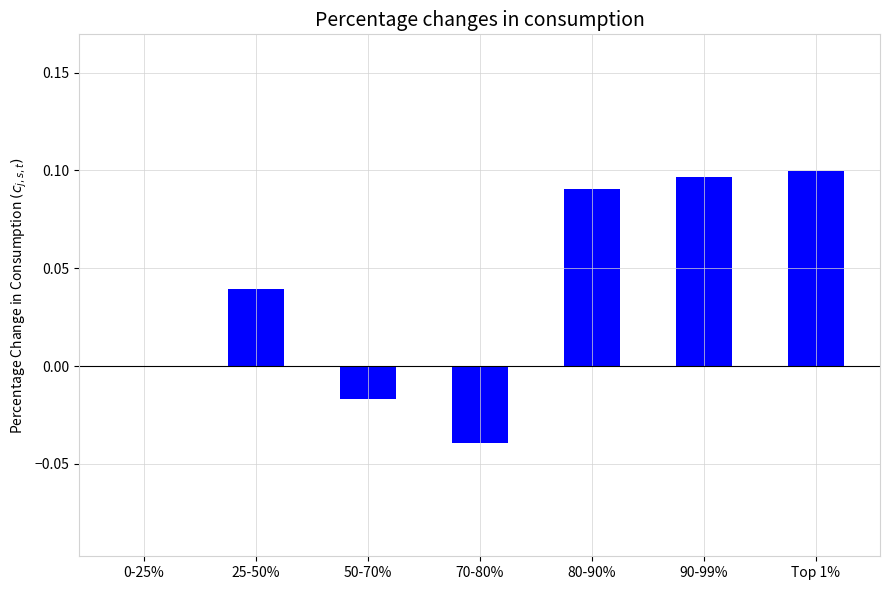

What is the sum of all values?

0.3